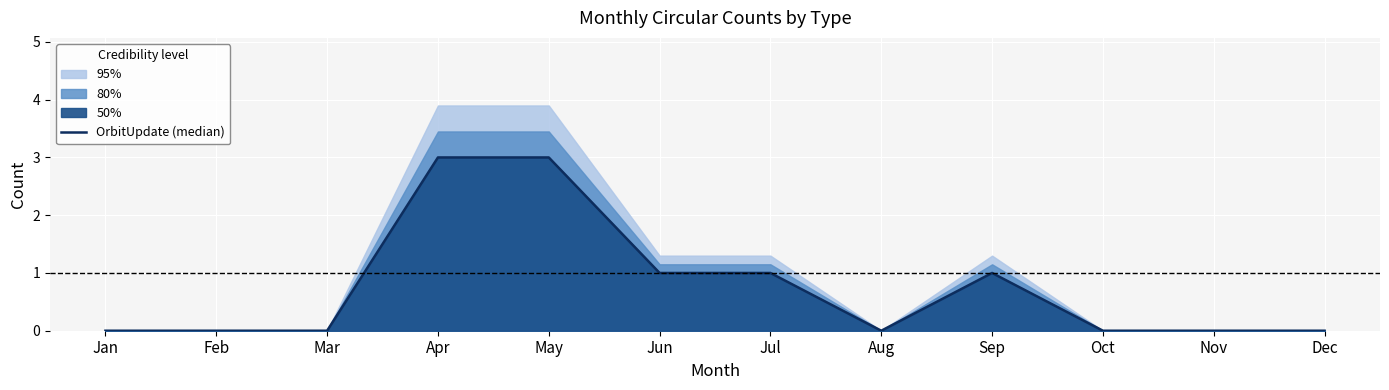

Is it true that the value at Oct is 0?

True